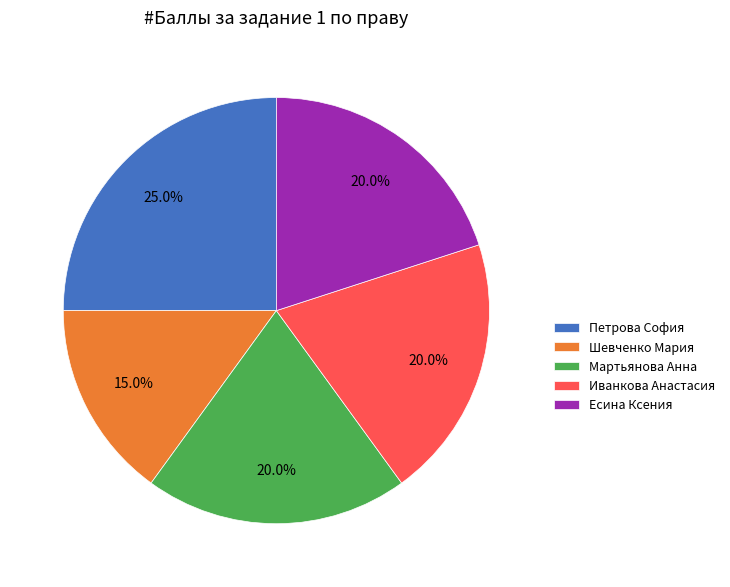

How many slices are in this pie chart?

5